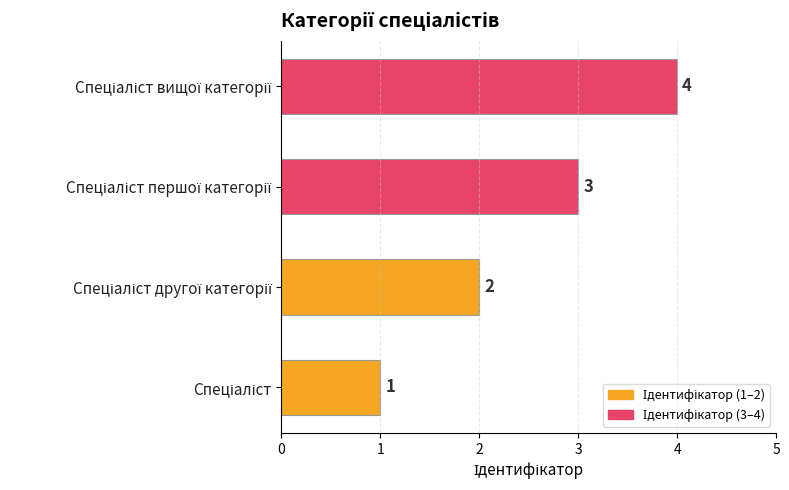

What is the sum of all values?

10